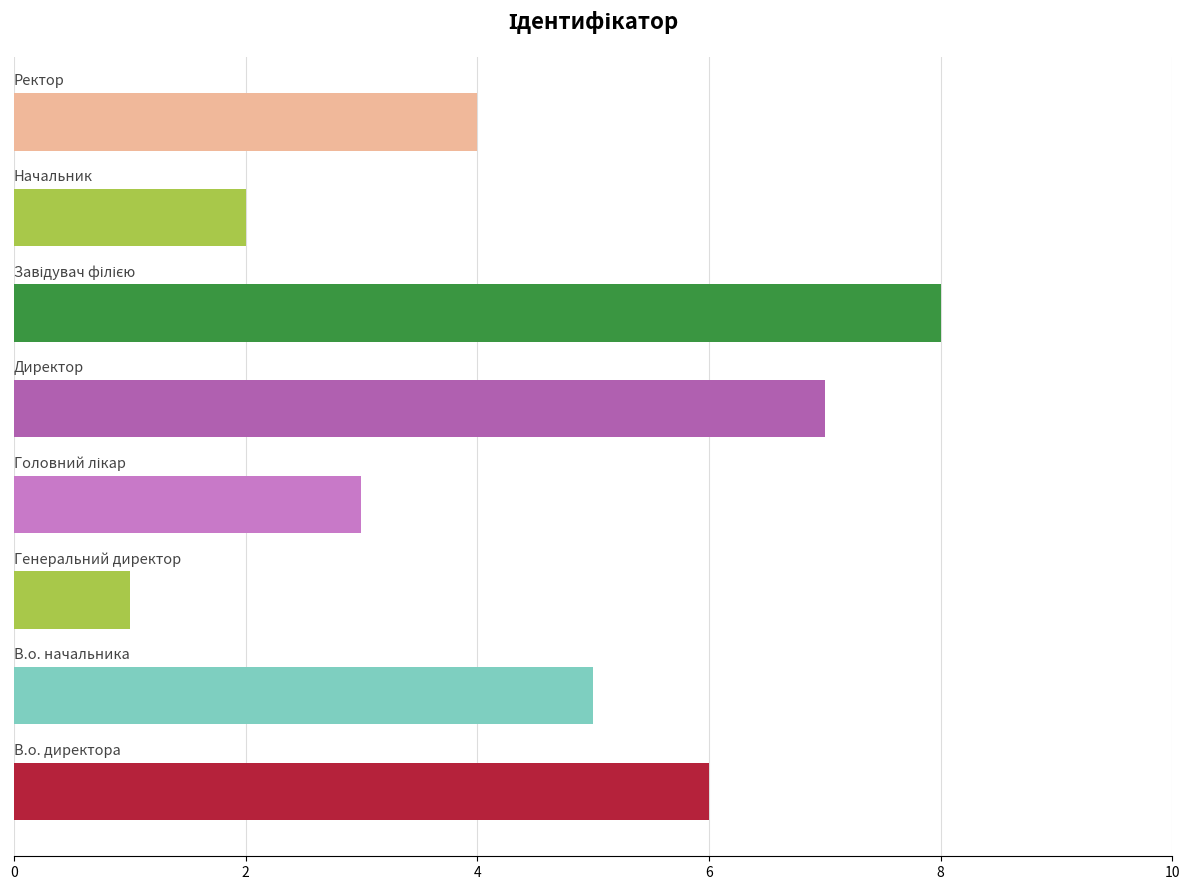

What is the greatest value displayed?

8